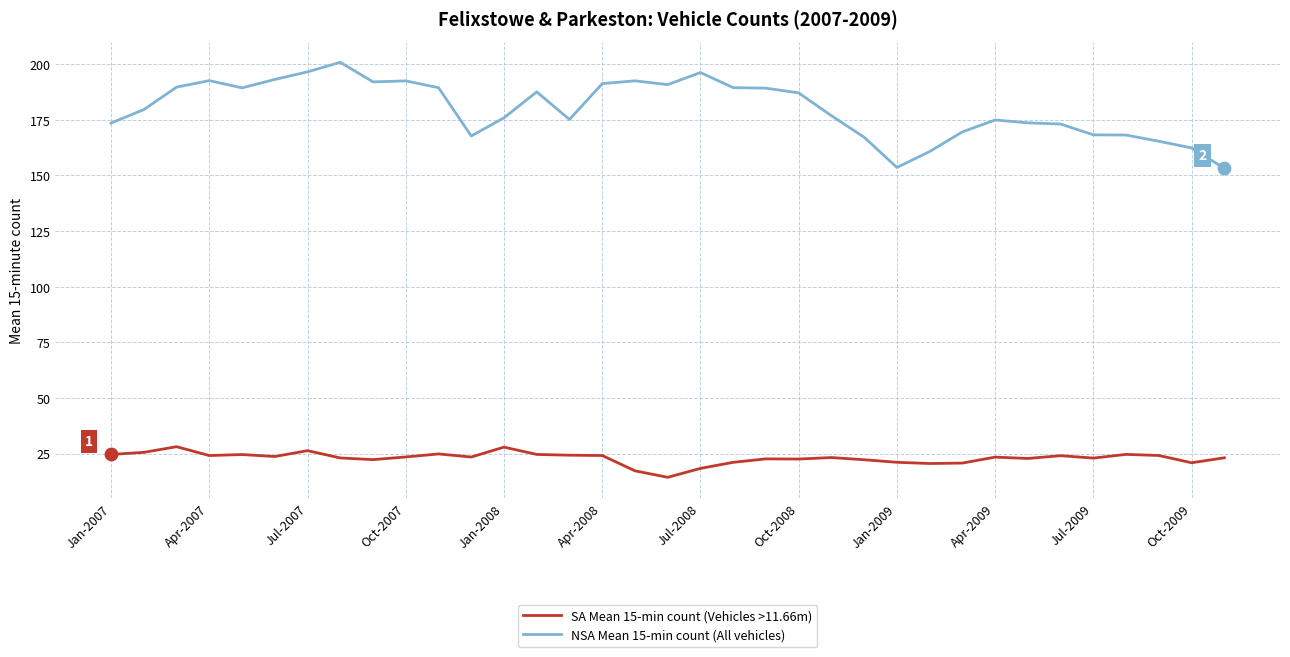

Which series has the largest total across all categories?

NSA Mean 15-min count (All vehicles)